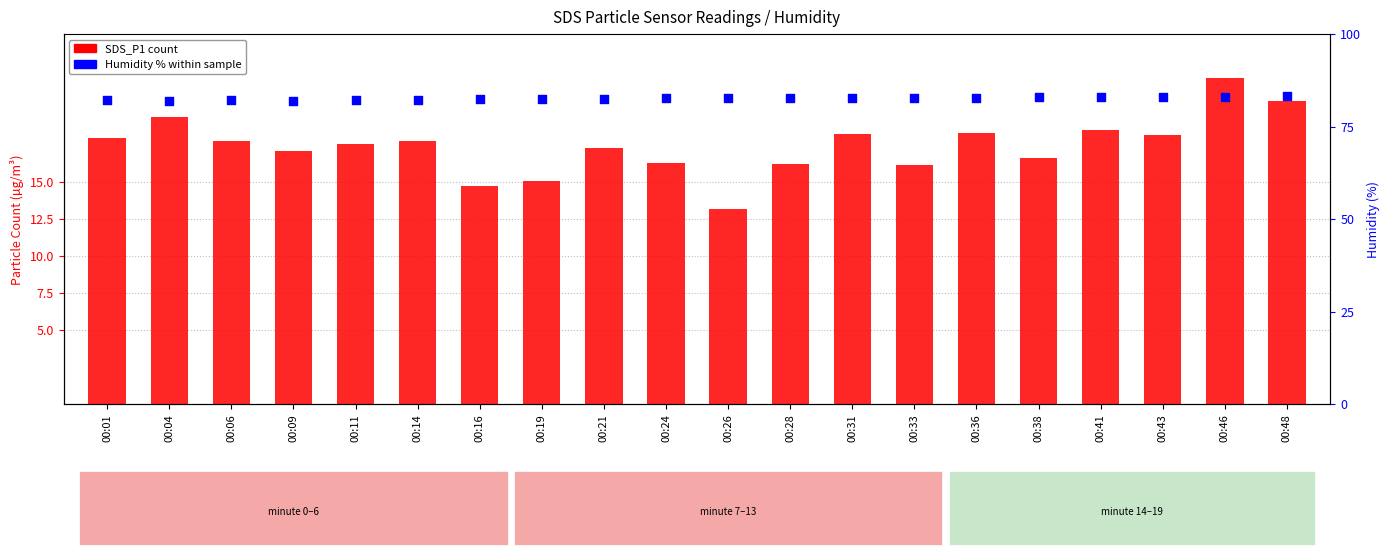

At which category is the sum across all series the highest?

00:46